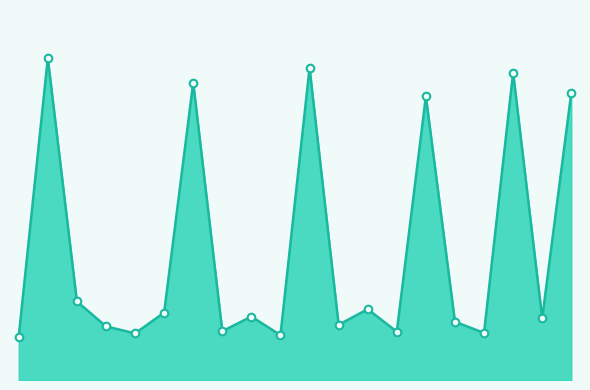

Is this an area chart (filled region under the line)?

Yes